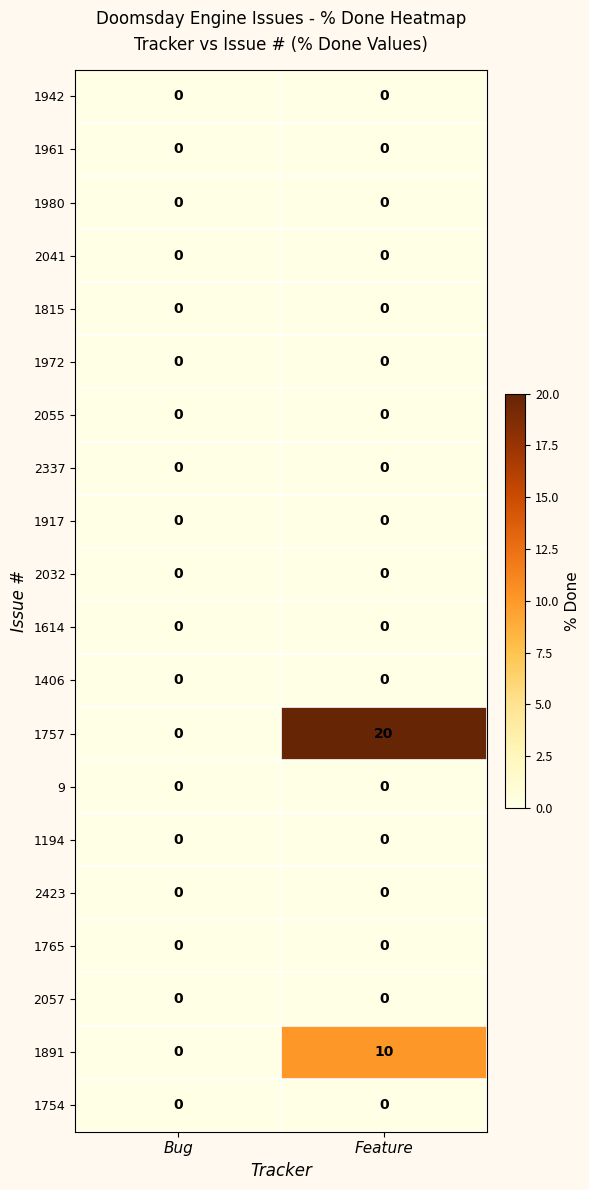

How many categories are shown in the chart?

2